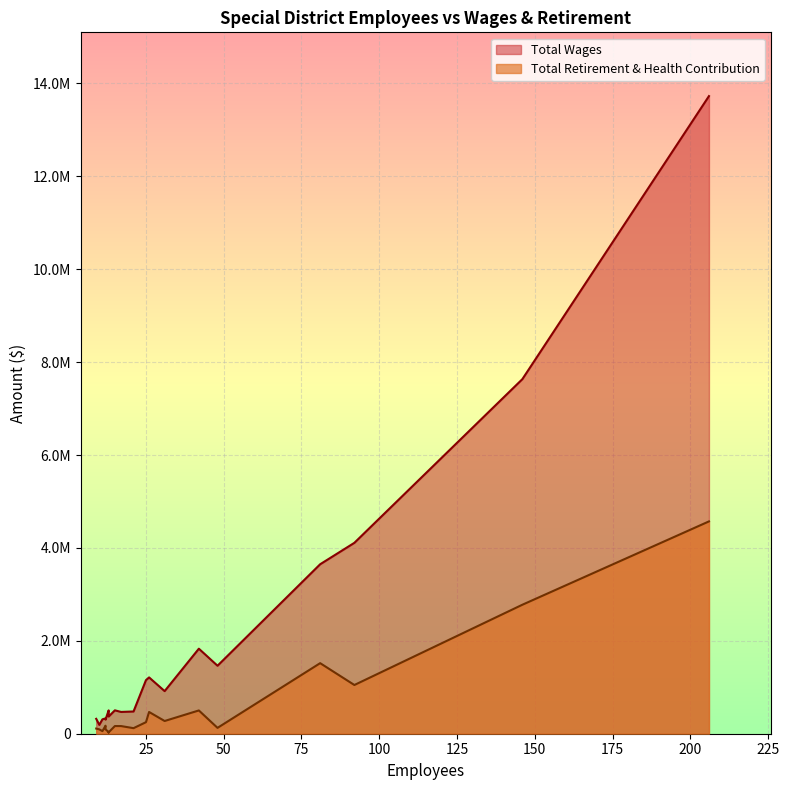

What is the spread (max minus min) of values at 10?

96386